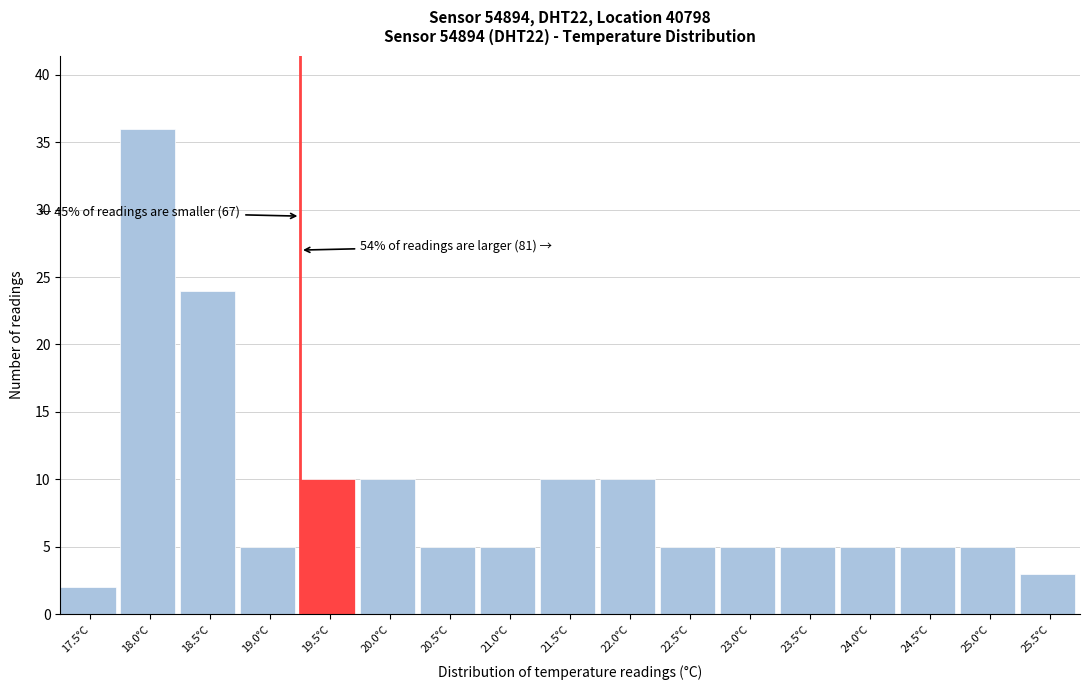

Reading left to right, extract all data points from this chart.

17.5°C=2	18.0°C=36	18.5°C=24	19.0°C=5	19.5°C=10	20.0°C=10	20.5°C=5	21.0°C=5	21.5°C=10	22.0°C=10	22.5°C=5	23.0°C=5	23.5°C=5	24.0°C=5	24.5°C=5	25.0°C=5	25.5°C=3